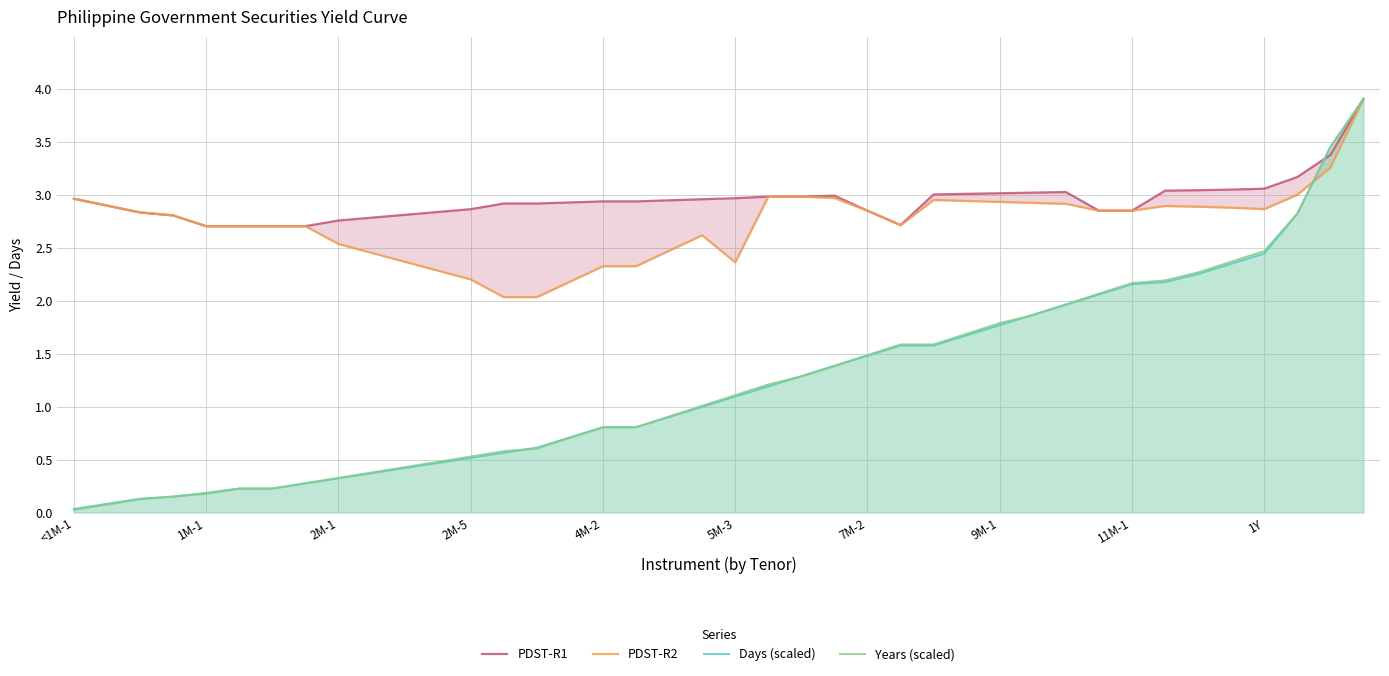

What is the difference between the second highest and minimum values in the PDST-R2 series?

1.2